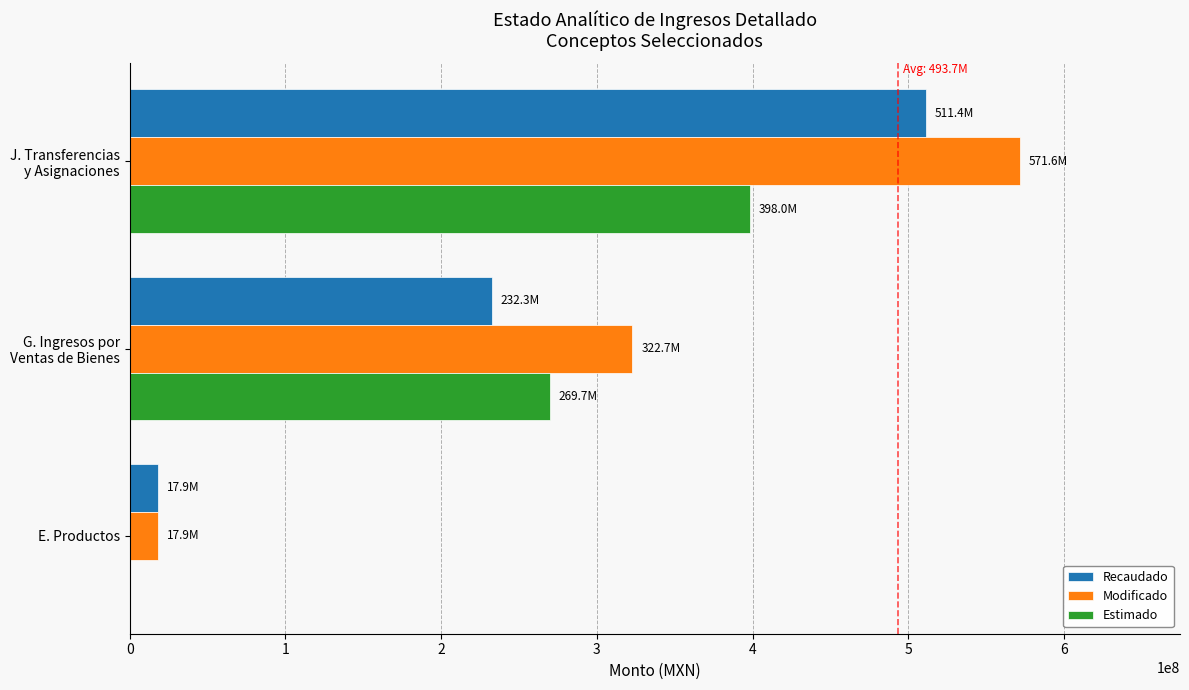

The Estimado series shows 0.0 at E. Productos. True or false?

True